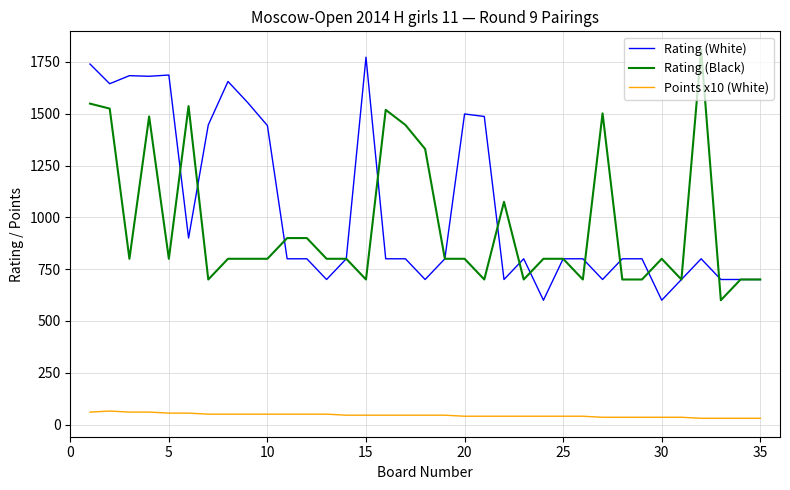

Which series has the largest total across all categories?

Rating (White)